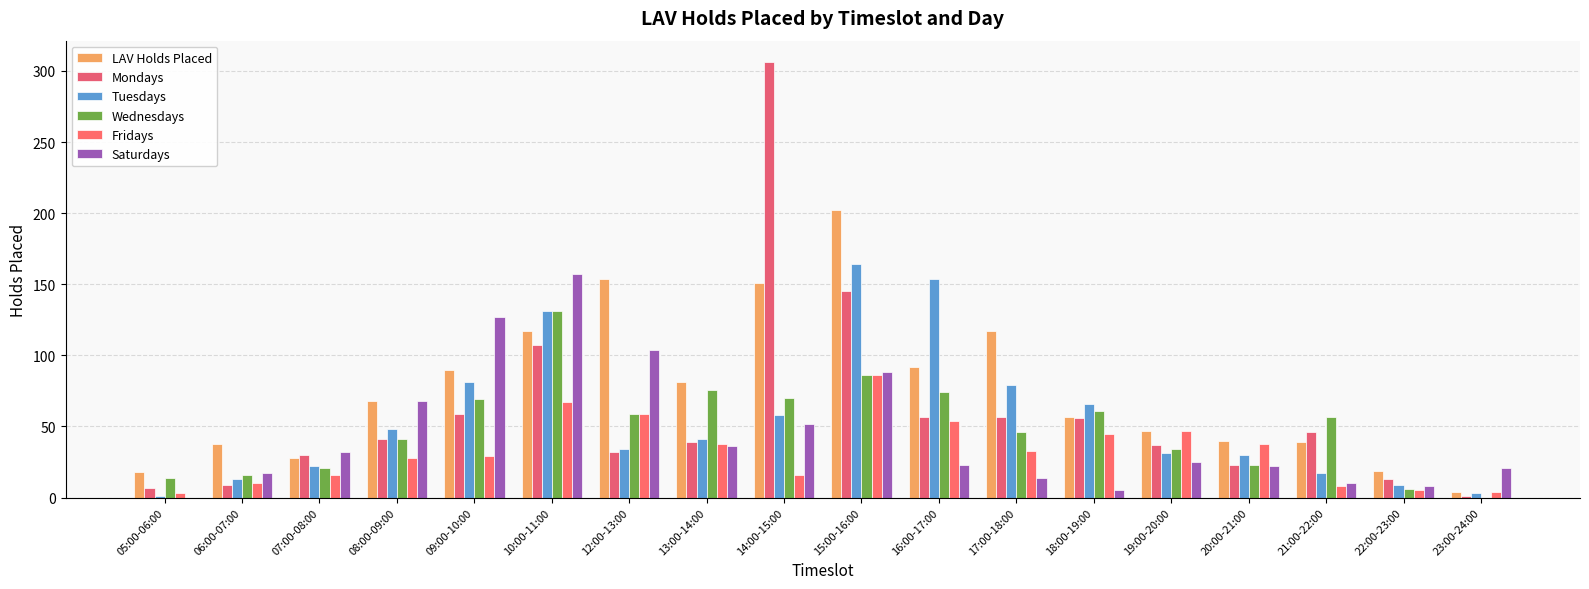

What is the total value across all series at 17:00-18:00?

346